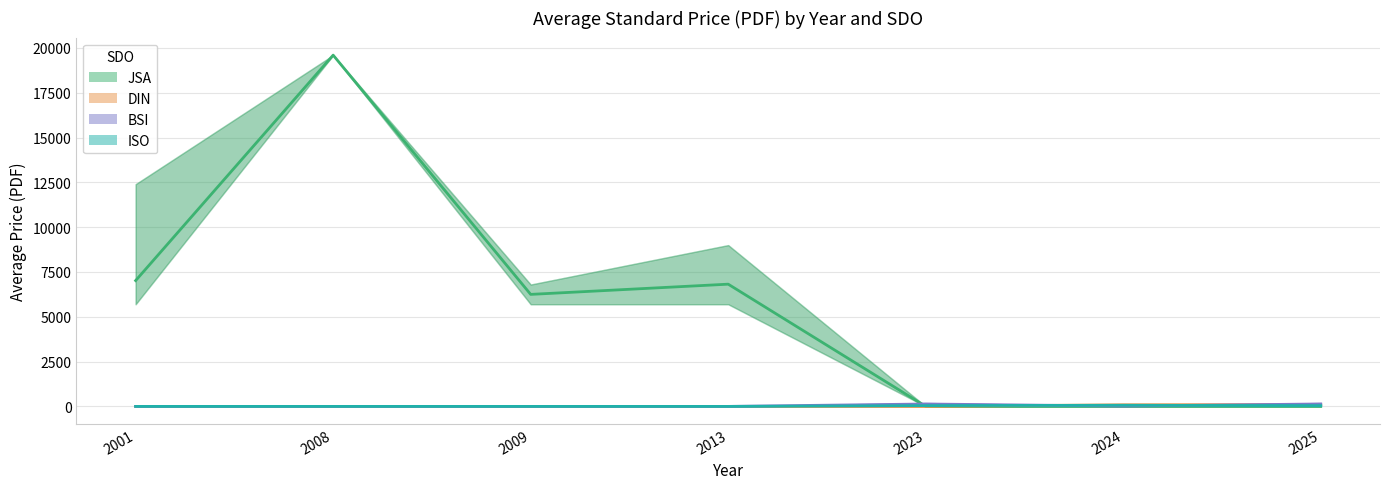

Reading right to left, what are all the values shown in this chart?

JSA: 0.0	0.0	0.0	6820.0	6250.0	19600.0	7020.0
DIN: 101.2	90.4	0.0	0.0	0.0	0.0	0.0
BSI: 136.0	20.0	134.0	0.0	0.0	0.0	0.0
ISO: 43.0	65.0	43.0	0.0	0.0	0.0	0.0